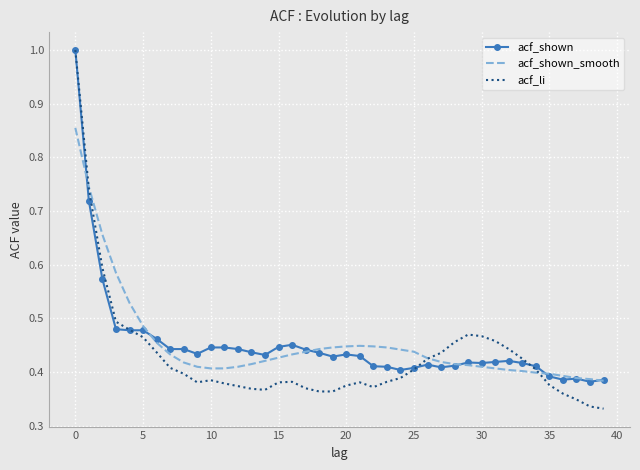

Which series has the largest range (max minus min)?

acf_li